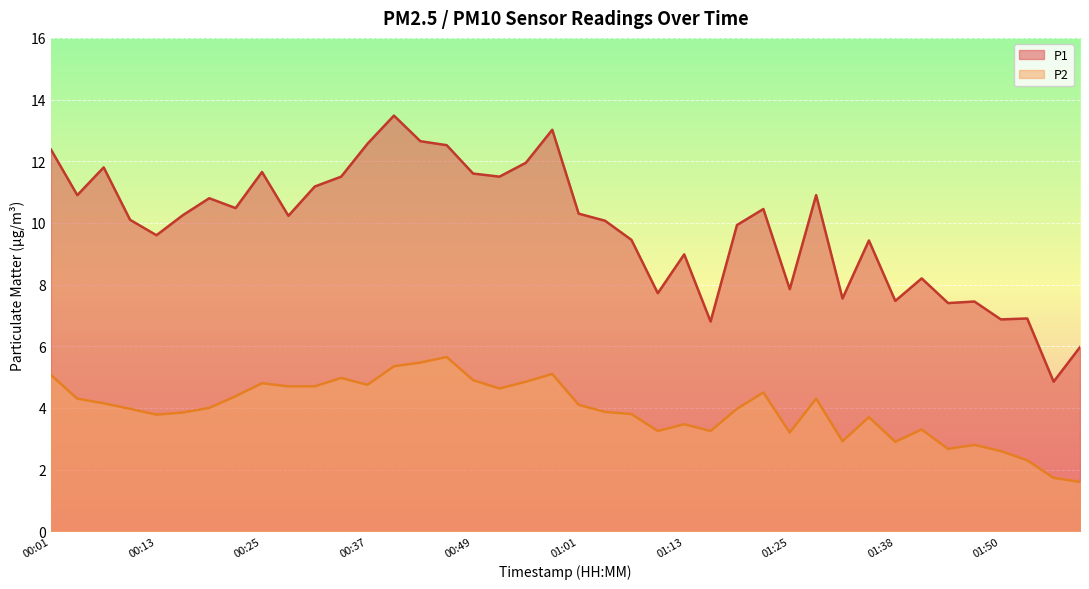

What are all the series names shown in the legend?

P1, P2